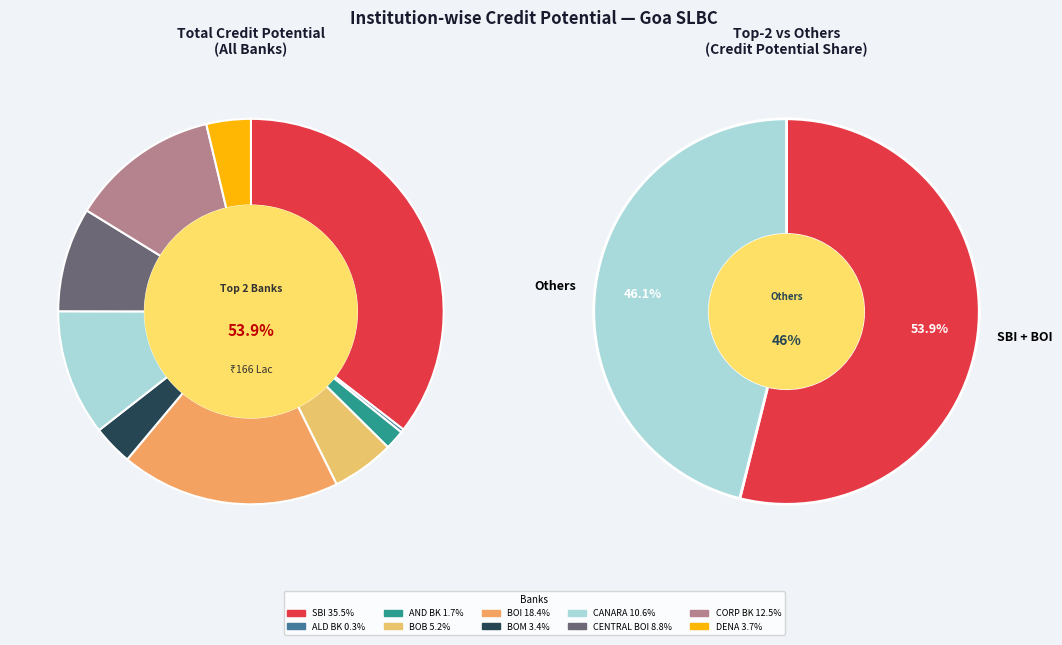

To the nearest percent, what is the difference between the CENTRAL BANK OF INDIA and DENA BANK slice percentages?

5%